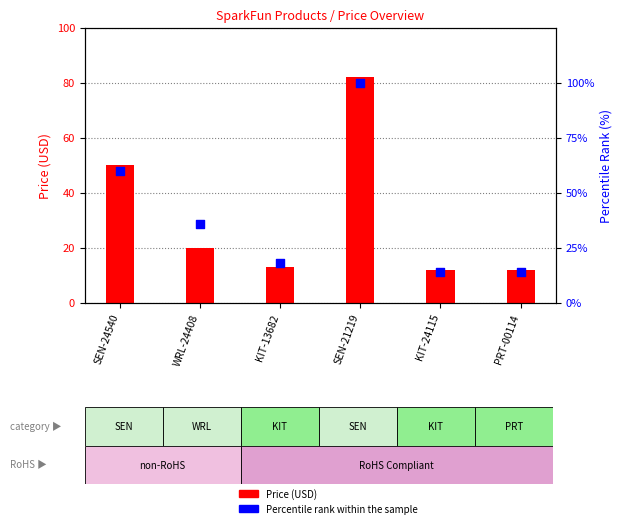

Which series has the widest spread of Y values?

Percentile rank within the sample